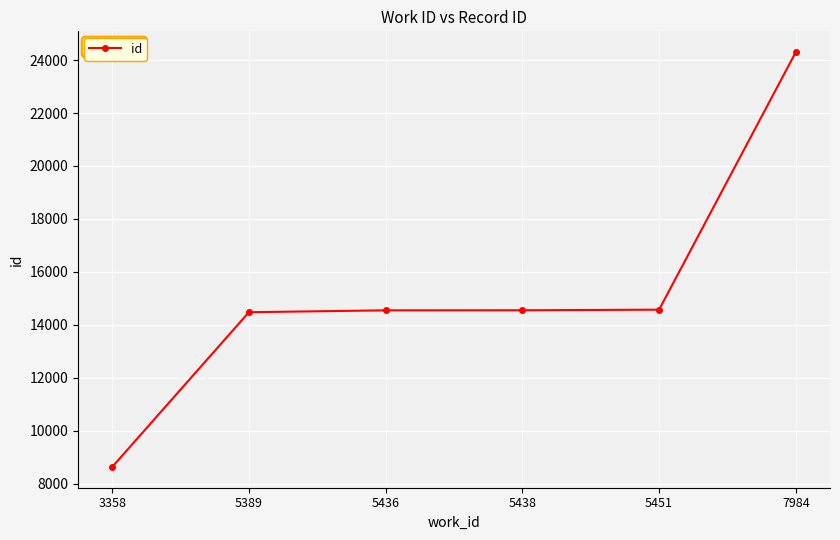

Is it true that the value at 3358 is 3686?

False